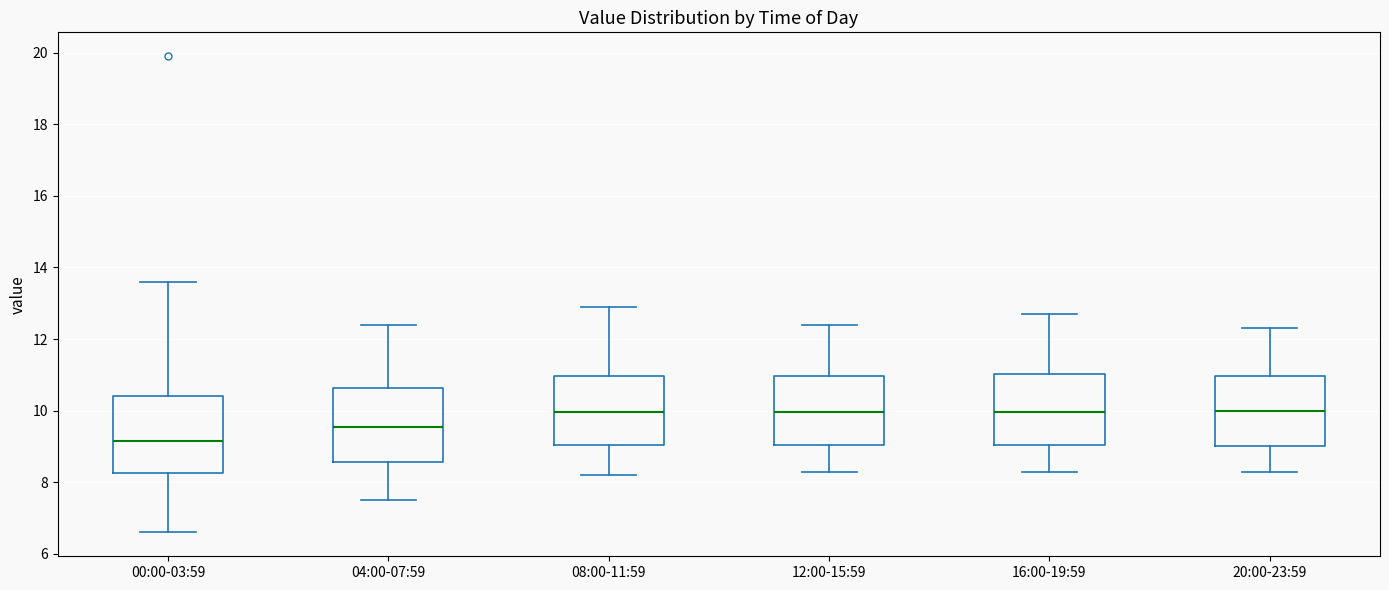

Reading left to right, transcribe this box plot: for each box, give where its median line is, the range the box spans, and where its two whiskers end, as read against the y-axis. The values are not printed on the chart, so give them approximately, as read against the axis.

00:00-03:59: median 9.2, box 8.2 to 10.4, whiskers 6.6 to 13.6
04:00-07:59: median 9.6, box 8.6 to 10.6, whiskers 7.6 to 12.4
08:00-11:59: median 10.0, box 9.0 to 11.0, whiskers 8.2 to 13.0
12:00-15:59: median 10.0, box 9.0 to 11.0, whiskers 8.4 to 12.4
16:00-19:59: median 10.0, box 9.0 to 11.0, whiskers 8.4 to 12.8
20:00-23:59: median 10.0, box 9.0 to 11.0, whiskers 8.4 to 12.4